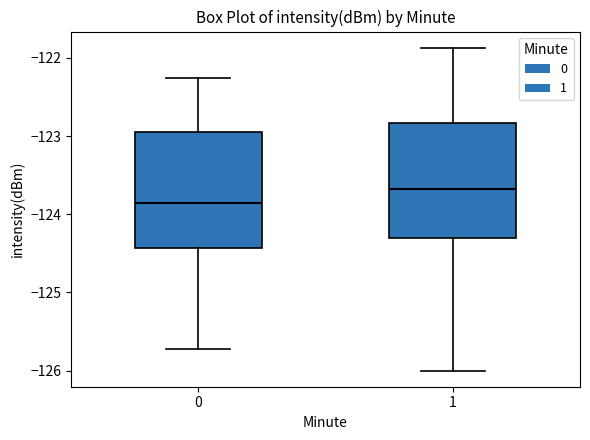

Reading left to right, transcribe this box plot: for each box, give where its median line is, the range the box spans, and where its two whiskers end, as read against the y-axis. The values are not printed on the chart, so give them approximately, as read against the axis.

0: median -123.9, box -124.4 to -123.0, whiskers -125.7 to -122.3
1: median -123.7, box -124.3 to -122.8, whiskers -126.0 to -121.9